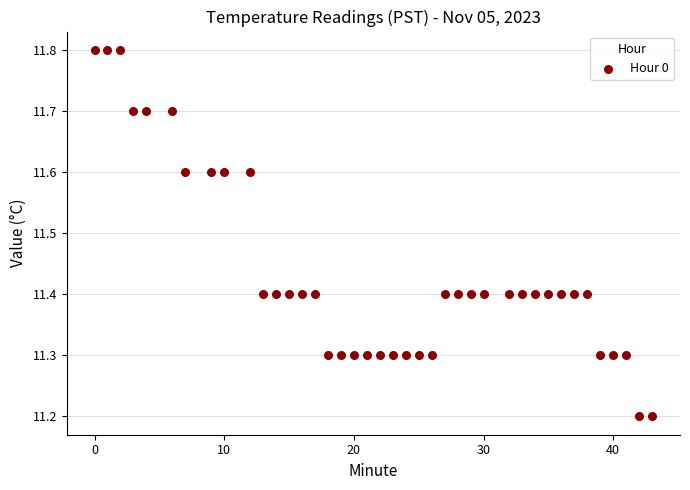

What is the range of X values (max minus min)?

43.0